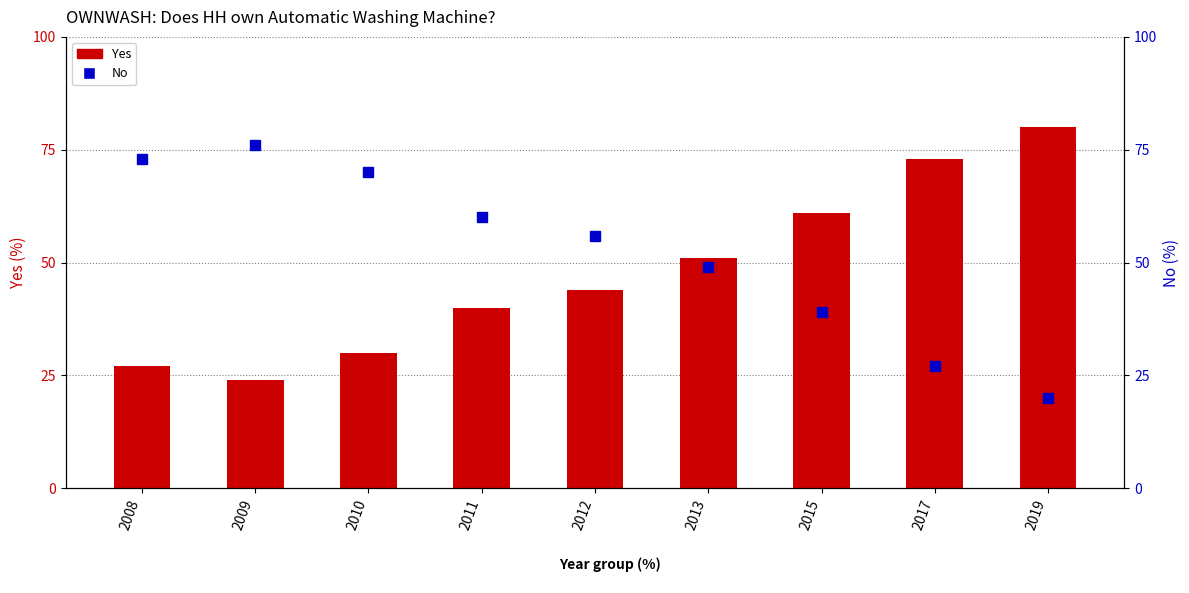

How many data points in No are less than 56?

4